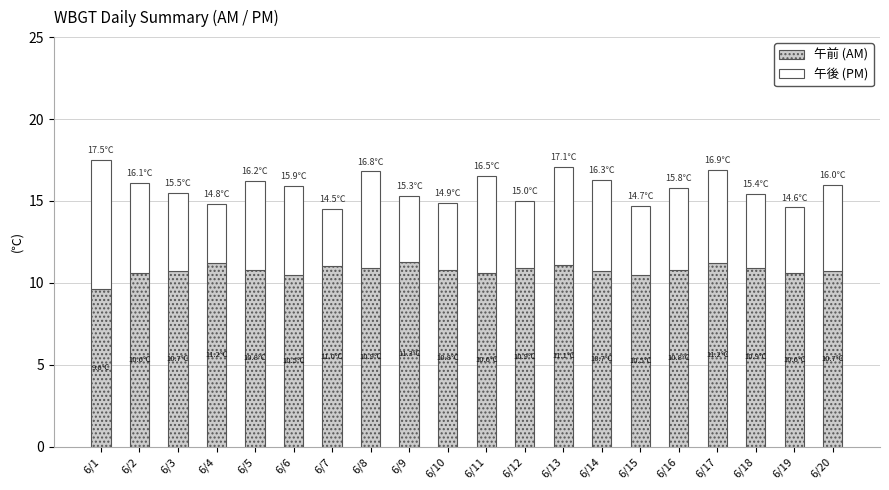

What is the difference between the maximum and minimum values in the 午前 (AM) series?

1.7